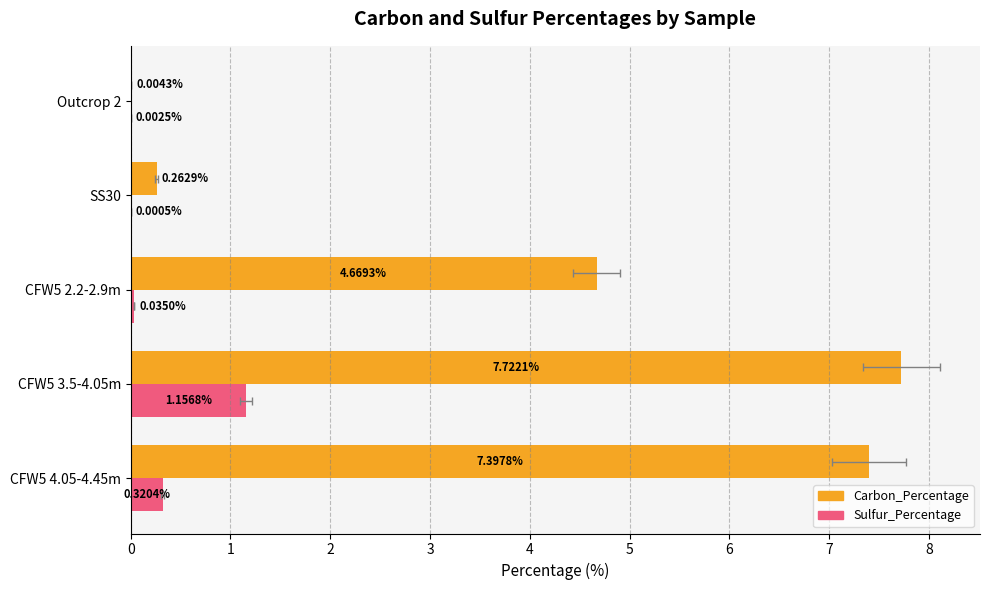

What value does the Sulfur_Percentage series have at 0?

0.3